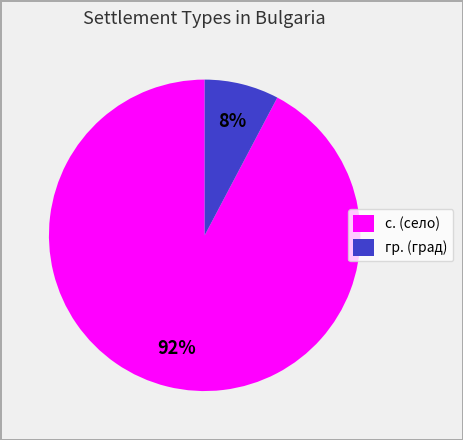

Combined, do гр. (град) and с. (село) account for over 50%?

Yes